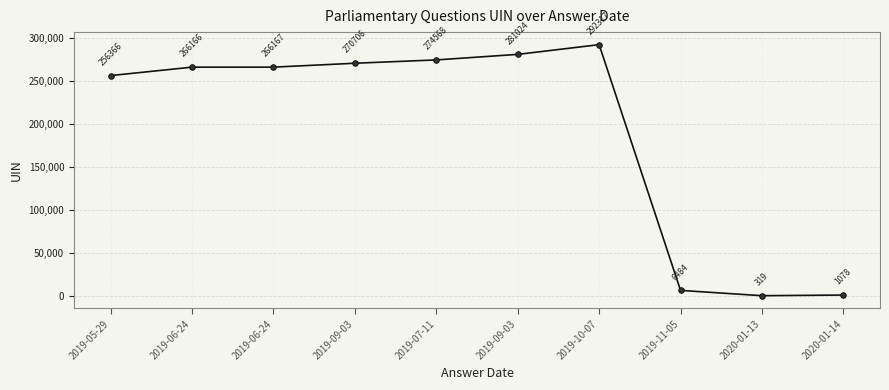

Reading left to right, transcribe all the data shown in this chart.

256366	266166	266167	270706	274568	281024	292317	6484	319	1078